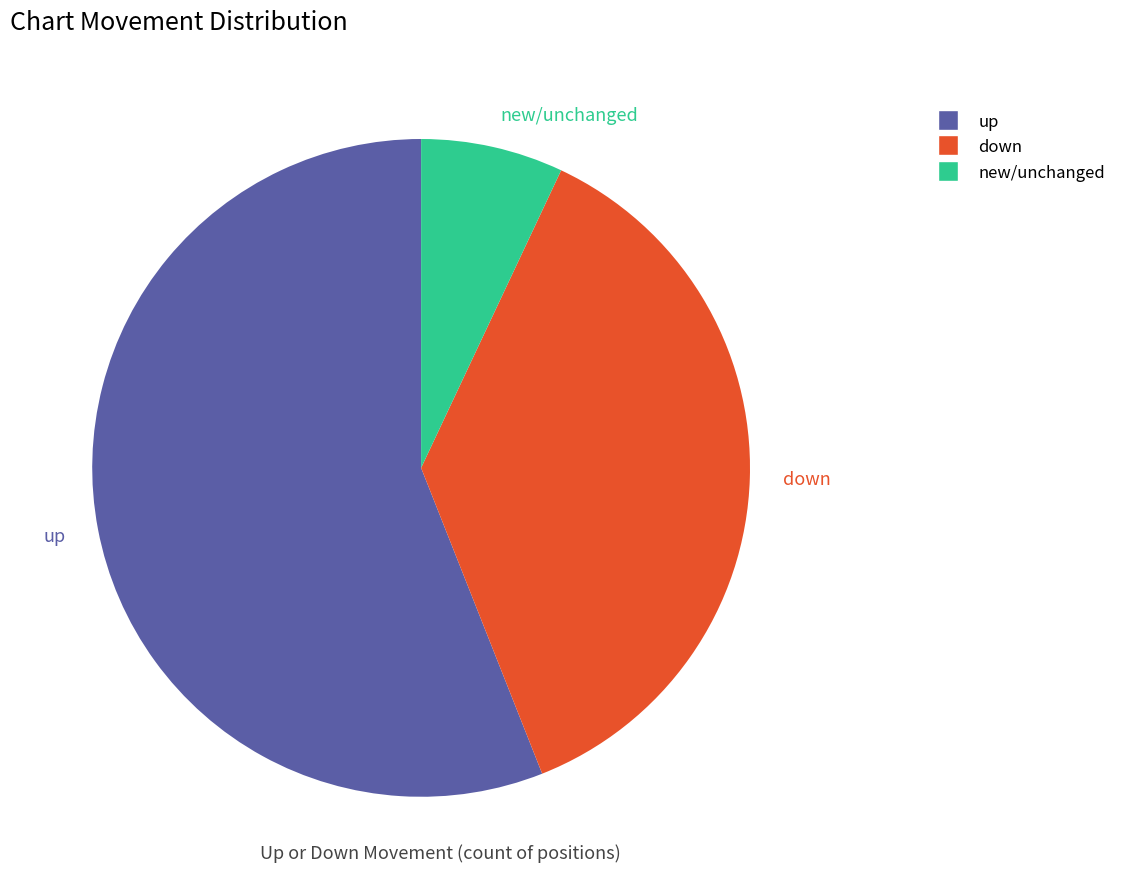

Does up represent more than half of the total?

Yes